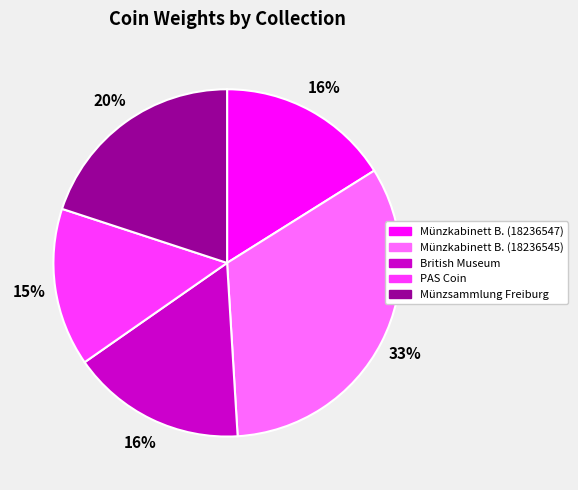

To the nearest percent, what percentage of the pie is PAS Coin?

15%